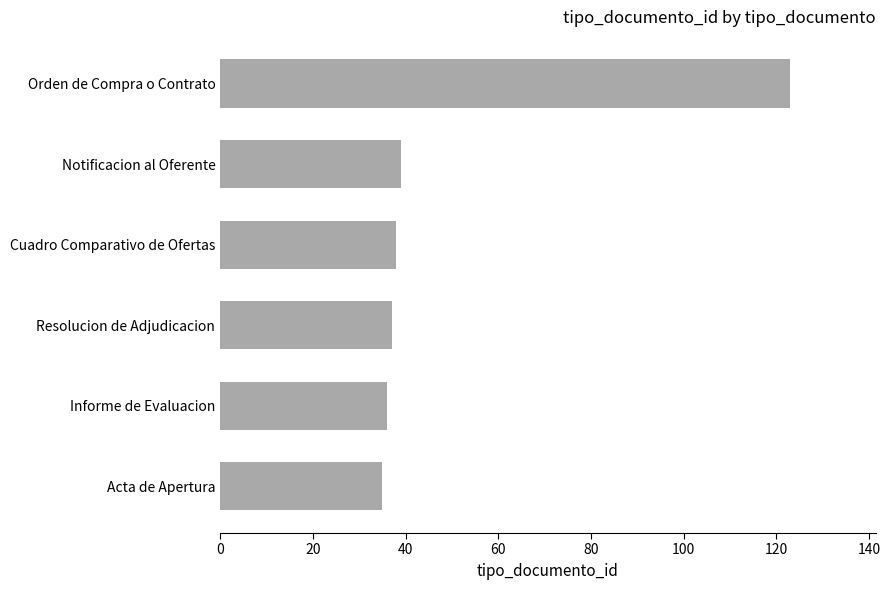

True or false: the data shows 39 at Notificacion al Oferente.

True